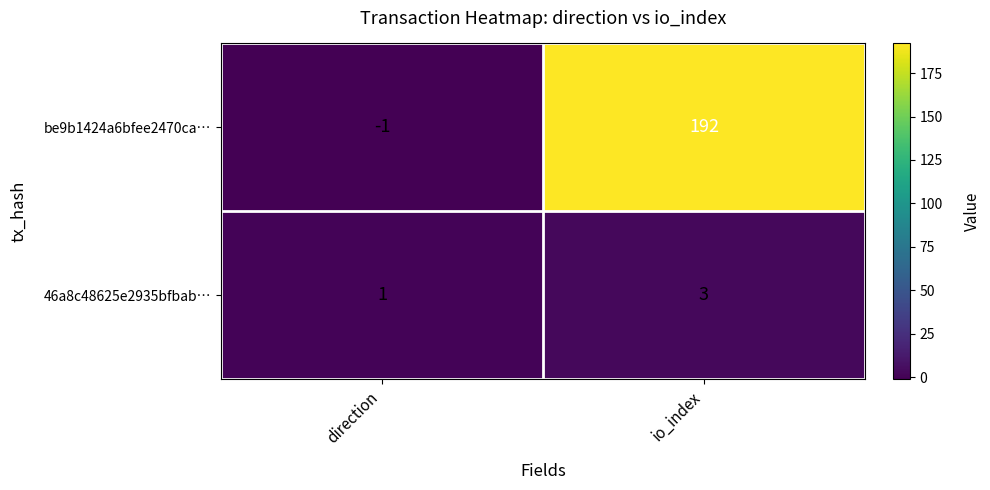

What is the greatest value displayed?

192